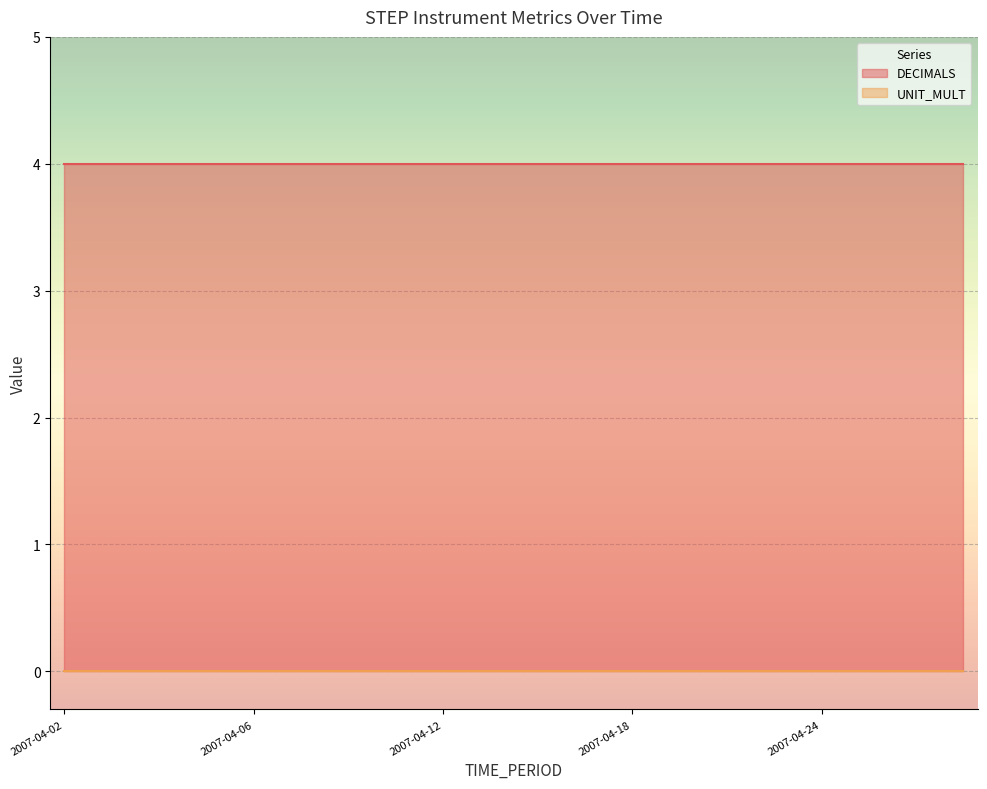

What is the value of the DECIMALS point at the 15th from the left?

4